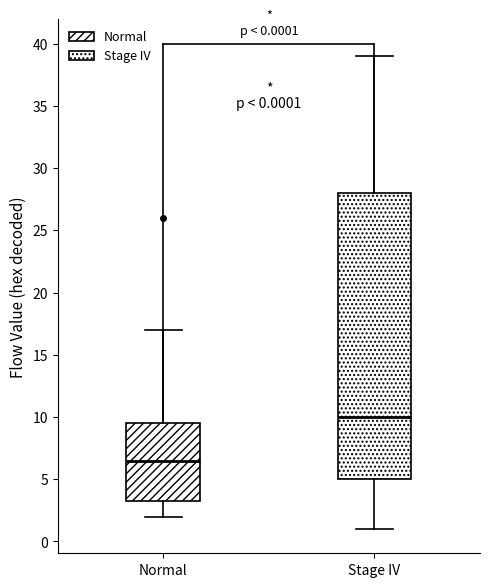

Which box is the tallest, from its lower edge to its upper edge?

Stage IV